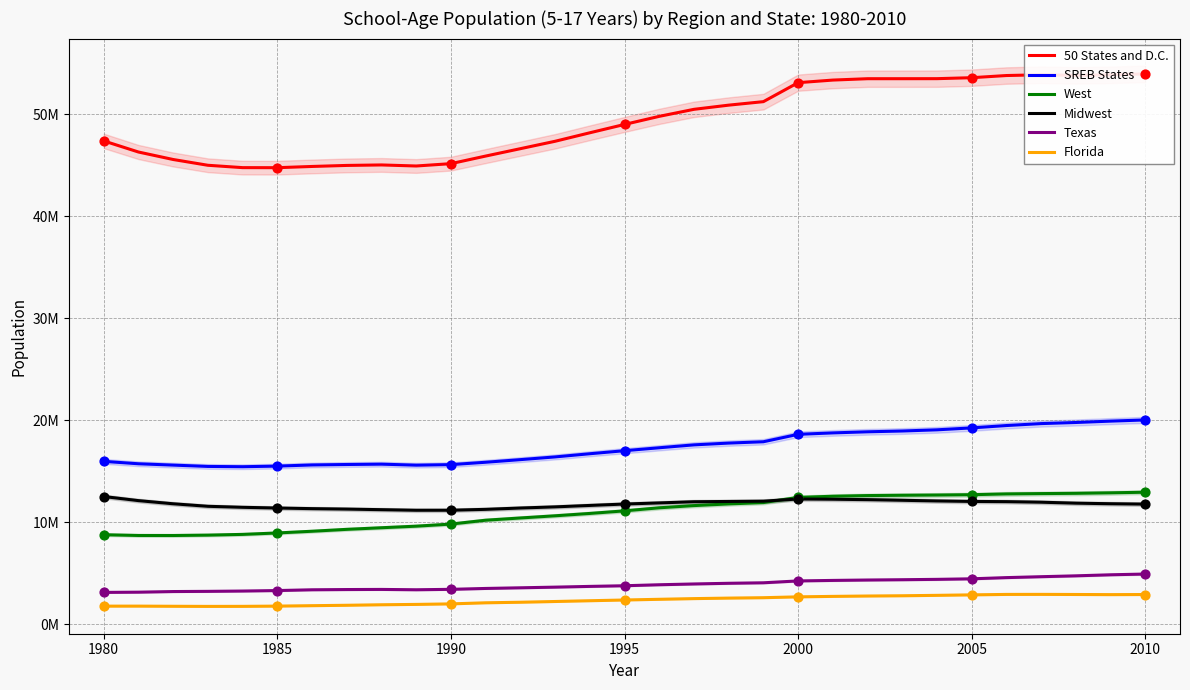

Which series has the largest total across all categories?

50 States and D.C.